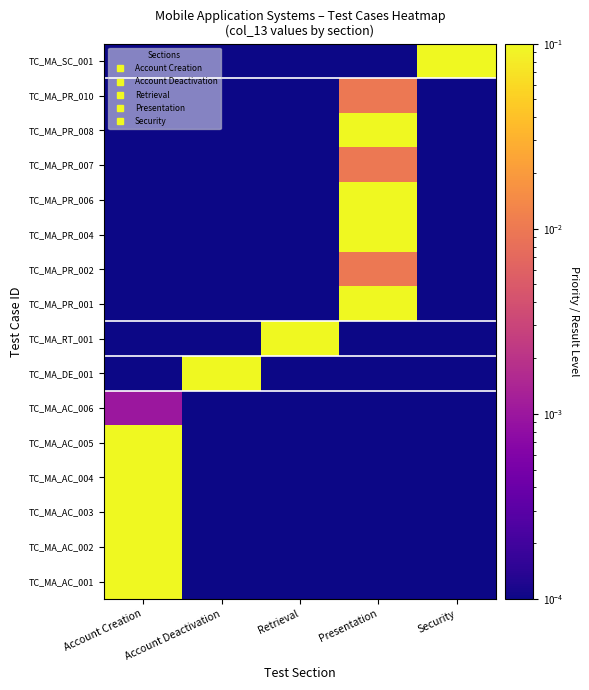

Reading right to left, extract all data points from this chart.

TC_MA_AC_001: Security=0.0	Presentation=0.0	Retrieval=0.0	Account Deactivation=0.0	Account Creation=0.1
TC_MA_AC_002: Security=0.0	Presentation=0.0	Retrieval=0.0	Account Deactivation=0.0	Account Creation=0.1
TC_MA_AC_003: Security=0.0	Presentation=0.0	Retrieval=0.0	Account Deactivation=0.0	Account Creation=0.1
TC_MA_AC_004: Security=0.0	Presentation=0.0	Retrieval=0.0	Account Deactivation=0.0	Account Creation=0.1
TC_MA_AC_005: Security=0.0	Presentation=0.0	Retrieval=0.0	Account Deactivation=0.0	Account Creation=0.1
TC_MA_AC_006: Security=0.0	Presentation=0.0	Retrieval=0.0	Account Deactivation=0.0	Account Creation=0.0
TC_MA_DE_001: Security=0.0	Presentation=0.0	Retrieval=0.0	Account Deactivation=0.1	Account Creation=0.0
TC_MA_RT_001: Security=0.0	Presentation=0.0	Retrieval=0.1	Account Deactivation=0.0	Account Creation=0.0
TC_MA_PR_001: Security=0.0	Presentation=0.1	Retrieval=0.0	Account Deactivation=0.0	Account Creation=0.0
TC_MA_PR_002: Security=0.0	Presentation=0.0	Retrieval=0.0	Account Deactivation=0.0	Account Creation=0.0
TC_MA_PR_004: Security=0.0	Presentation=0.1	Retrieval=0.0	Account Deactivation=0.0	Account Creation=0.0
TC_MA_PR_006: Security=0.0	Presentation=0.1	Retrieval=0.0	Account Deactivation=0.0	Account Creation=0.0
TC_MA_PR_007: Security=0.0	Presentation=0.0	Retrieval=0.0	Account Deactivation=0.0	Account Creation=0.0
TC_MA_PR_008: Security=0.0	Presentation=0.1	Retrieval=0.0	Account Deactivation=0.0	Account Creation=0.0
TC_MA_PR_010: Security=0.0	Presentation=0.0	Retrieval=0.0	Account Deactivation=0.0	Account Creation=0.0
TC_MA_SC_001: Security=0.1	Presentation=0.0	Retrieval=0.0	Account Deactivation=0.0	Account Creation=0.0